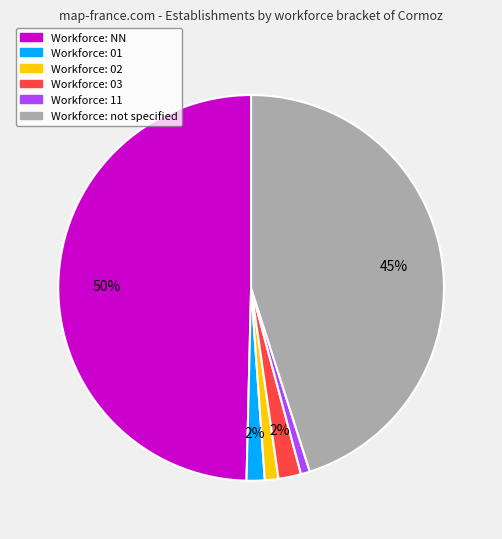

To the nearest percent, what is the average slice percentage?

17%